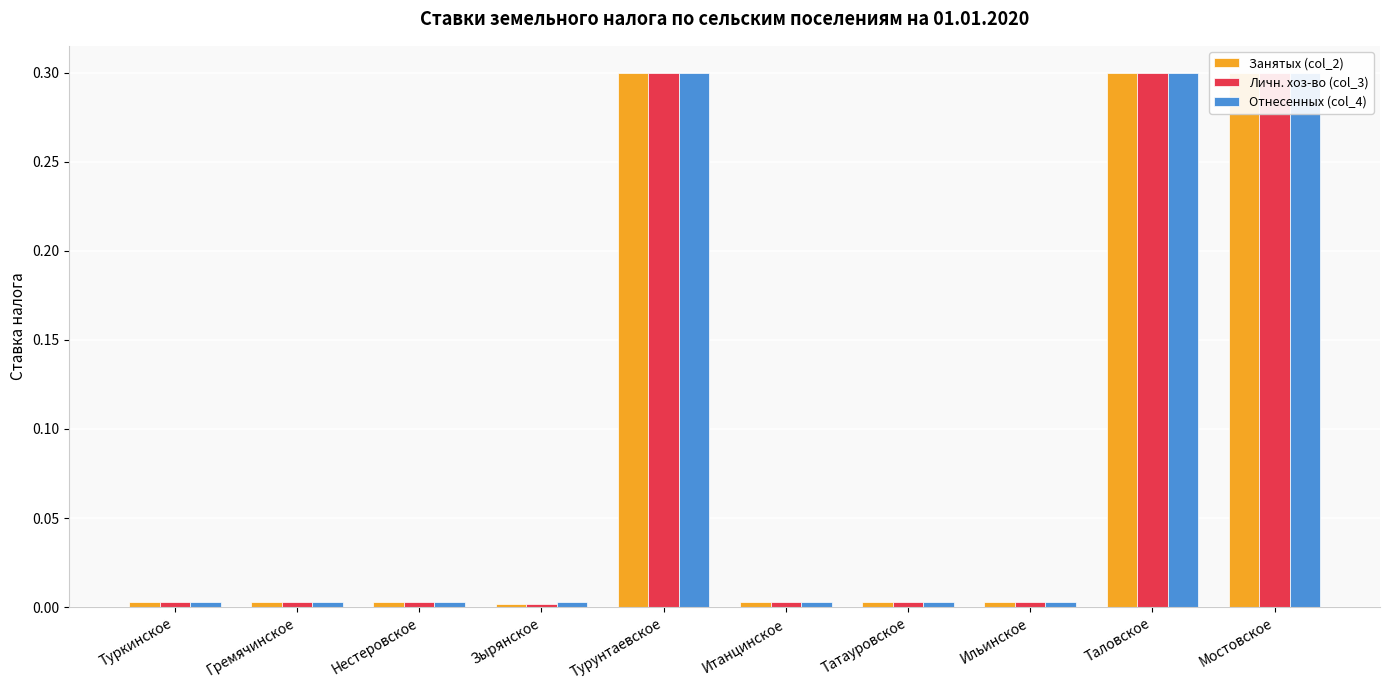

What is the label of the 10th bar from the left?

Мостовское